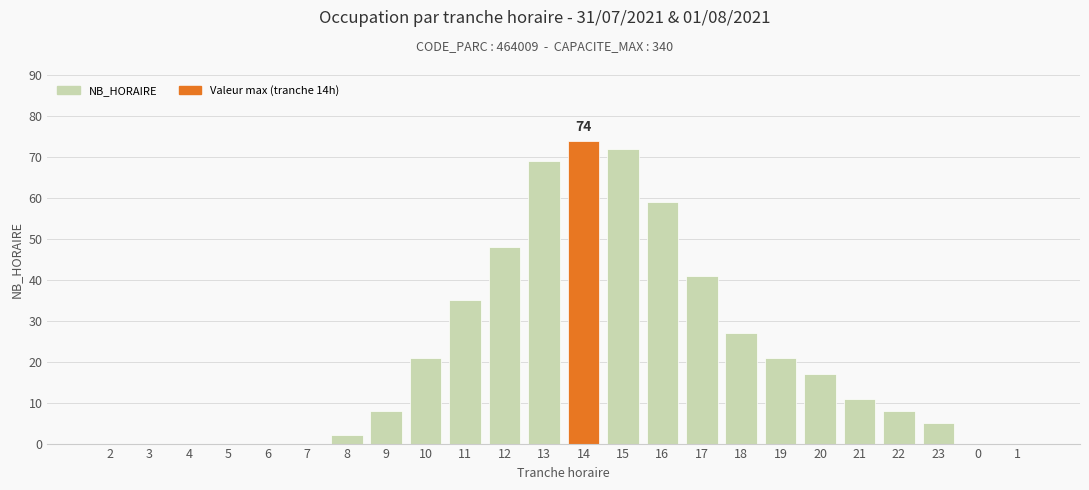

Are the bars horizontal?

No